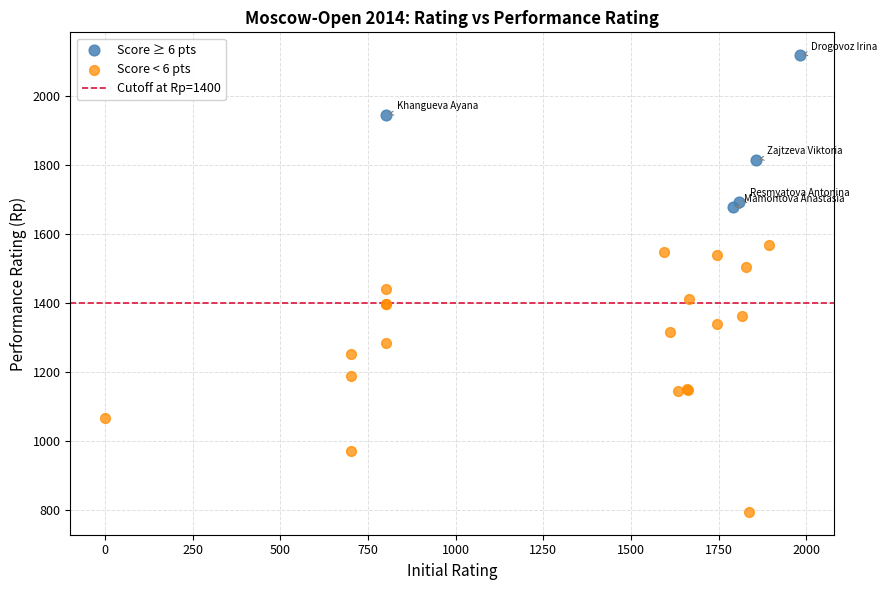

Which series contains the lowest Y value?

Score < 6 pts